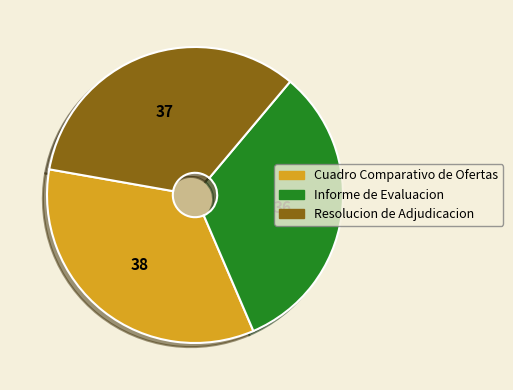

To the nearest percent, what percentage of the pie is Informe de Evaluacion?

32%